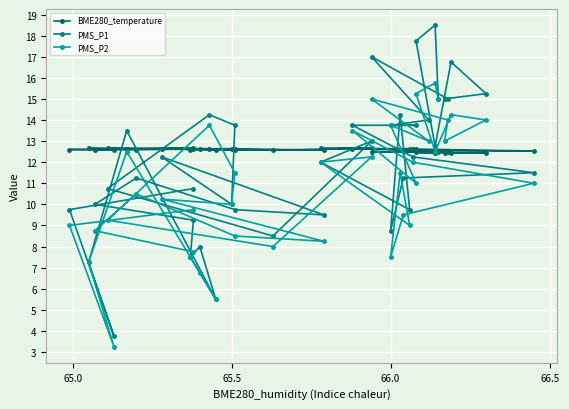

In PMS_P2, how many points are lower than both neighbors (excluding endpoints)?

11